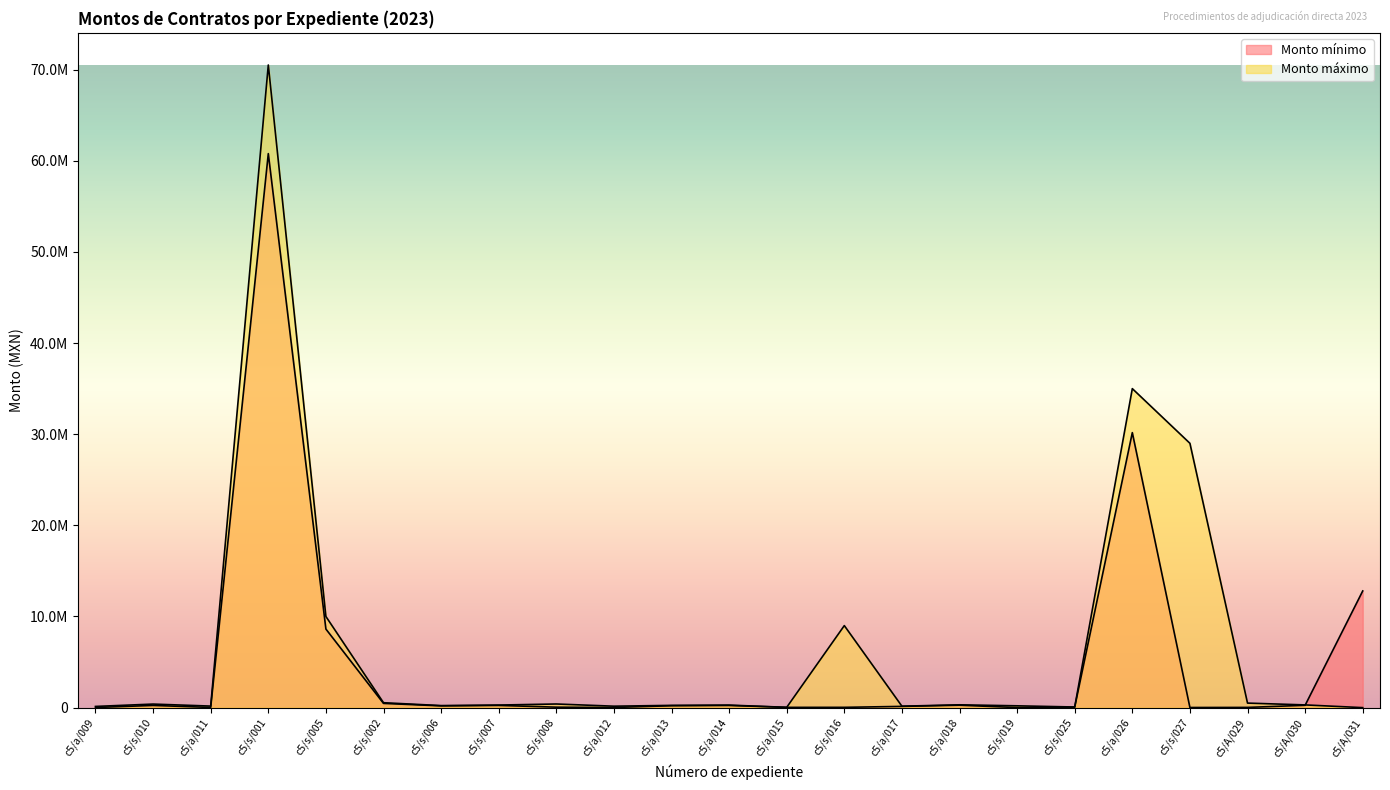

The value of Monto mínimo at c5/A/030 is 258230.5. True or false?

True